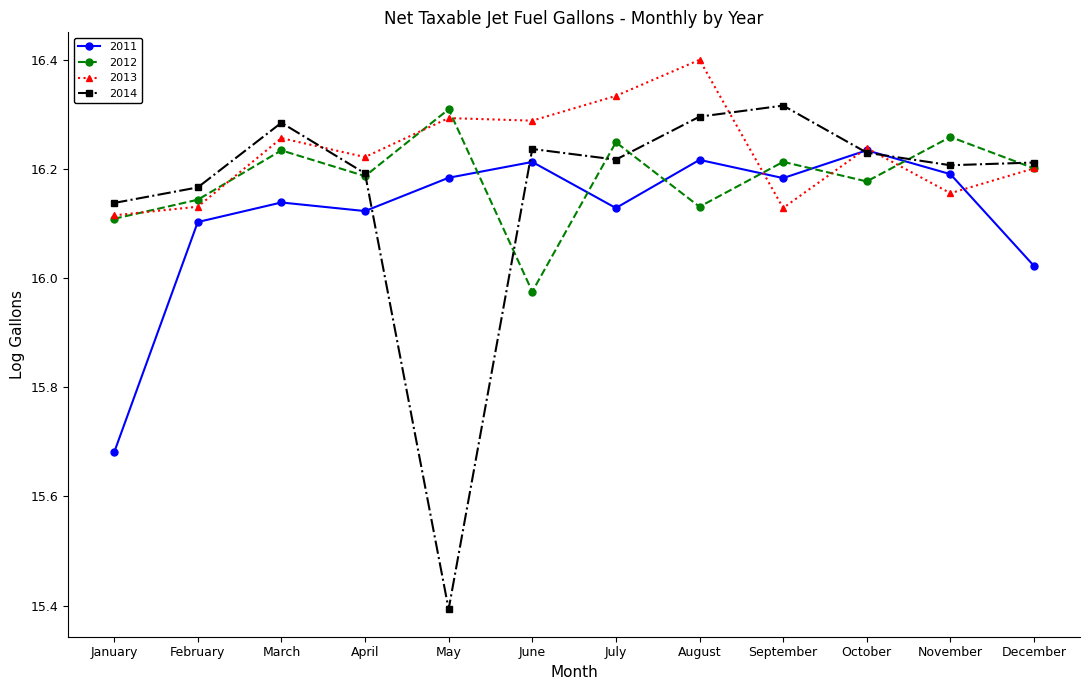

The 2014 series shows 16.2 at November. True or false?

True